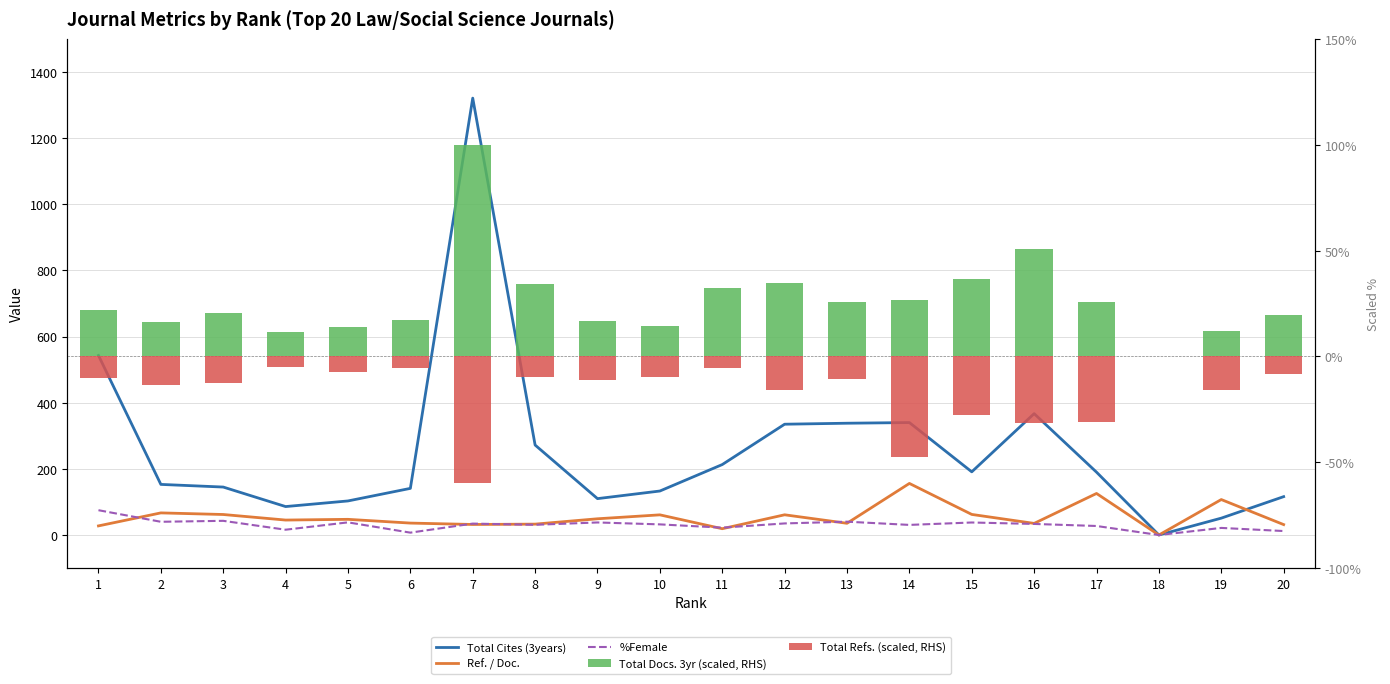

What is the maximum value for Total Cites (3years)?

1321.0